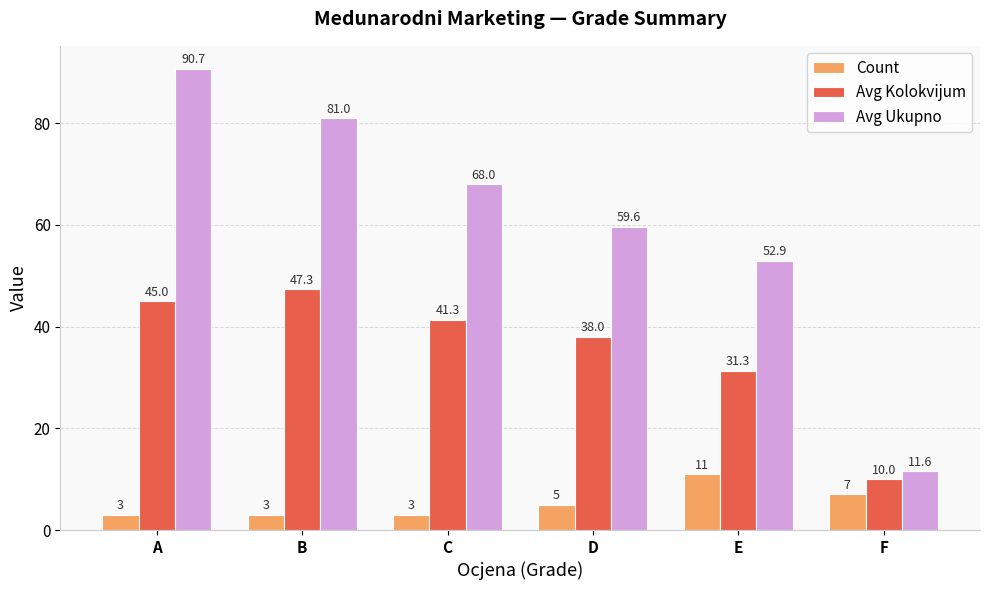

True or false: Avg Kolokvijum has a value of 69.4 at B.

False